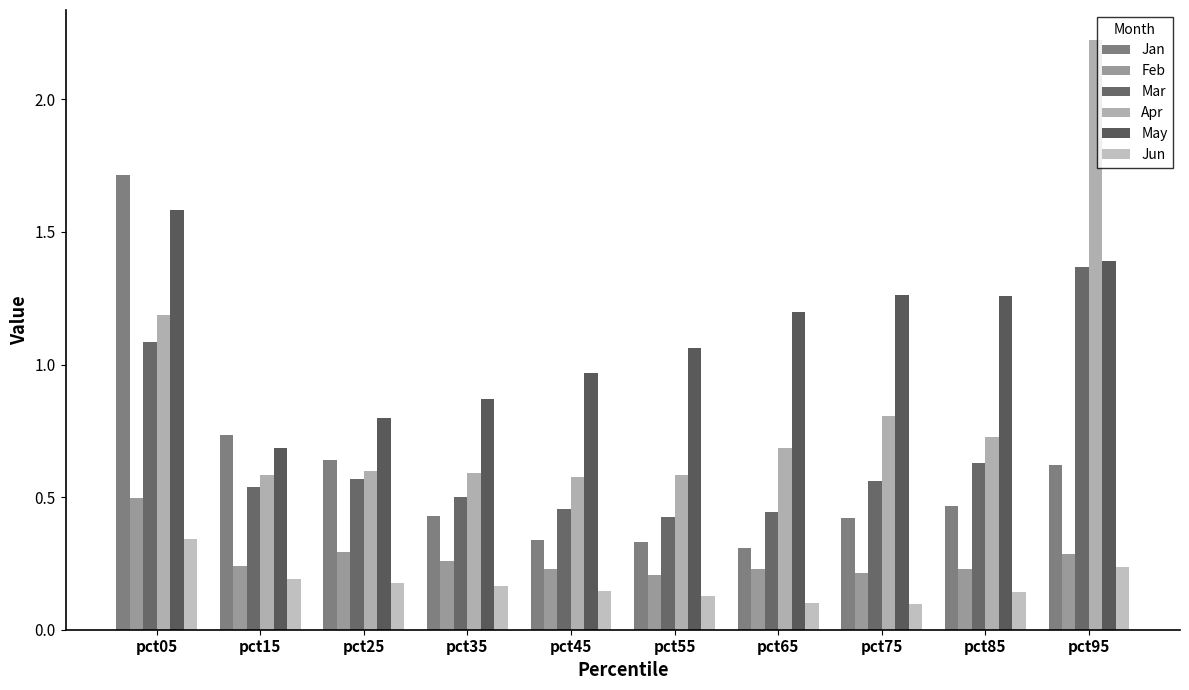

What is the total value across all series at pct05?

6.4